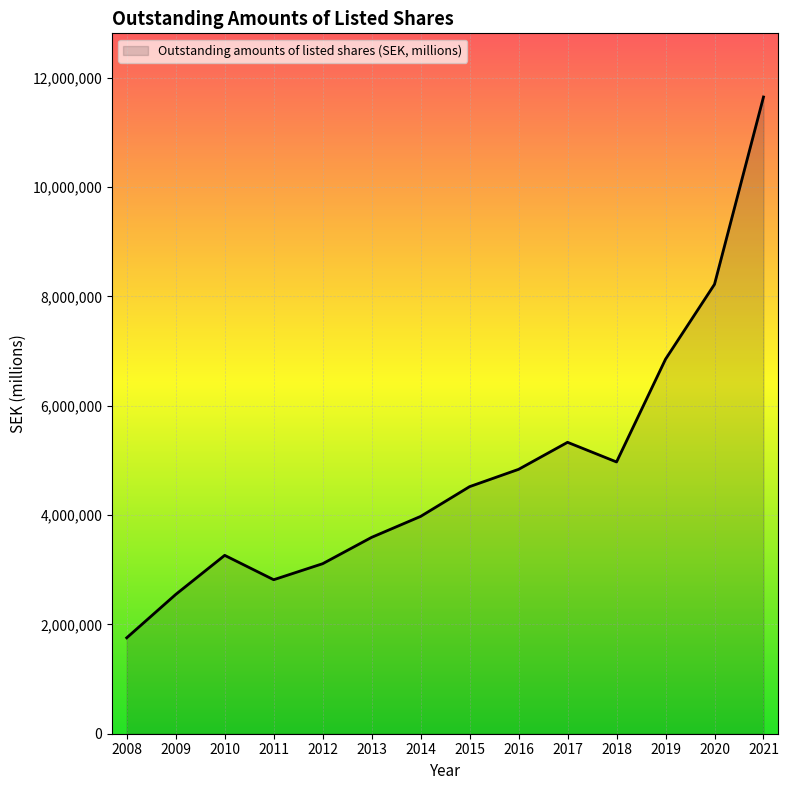

True or false: the data shows 3976219.0 at 2014.

True